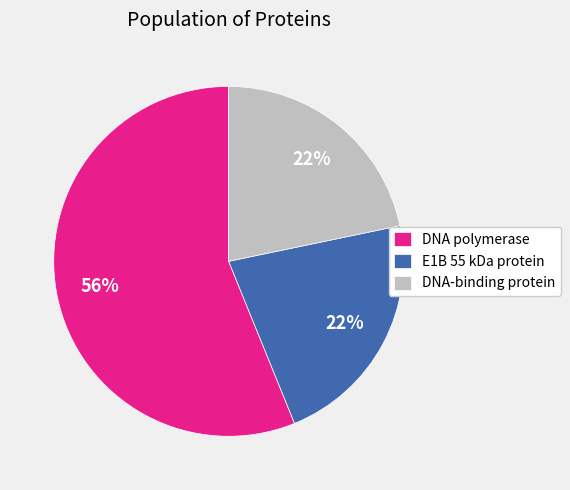

Do DNA polymerase and DNA-binding protein together represent more than half of the pie?

Yes